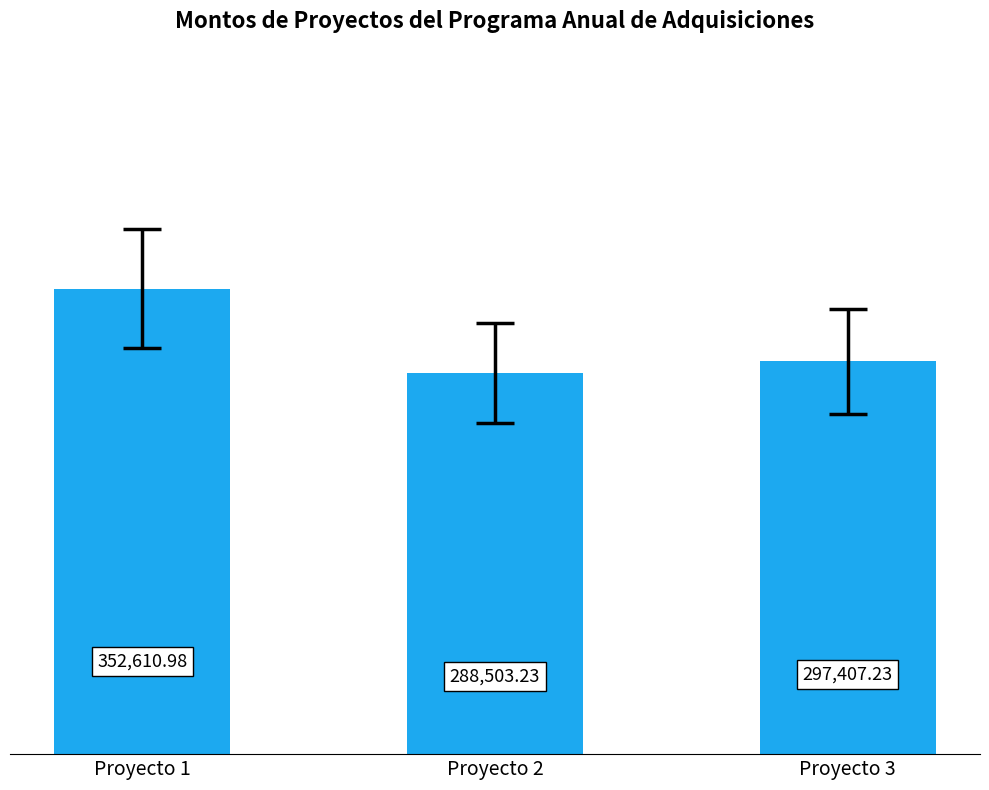

What is the difference between the values at Proyecto 3 and Proyecto 2?

8904.0